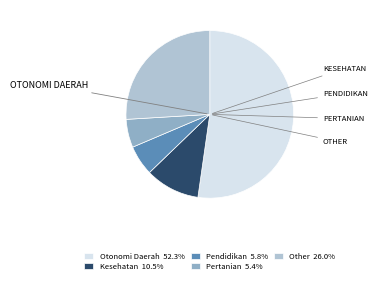

Does any single category account for the majority?

Yes